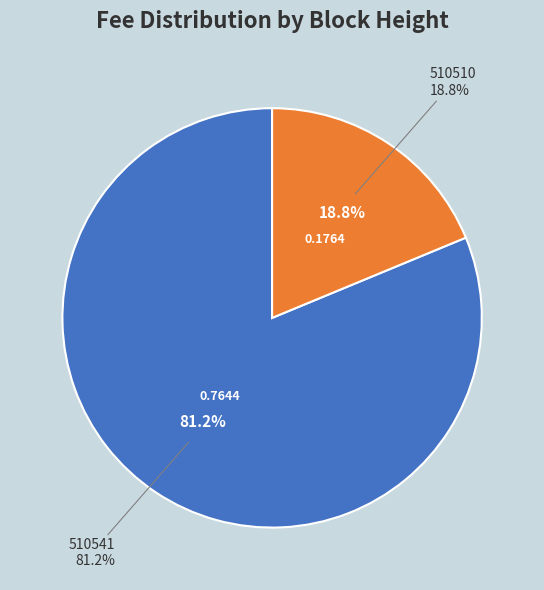

Is the sum of 510510 and 510541 greater than half?

Yes